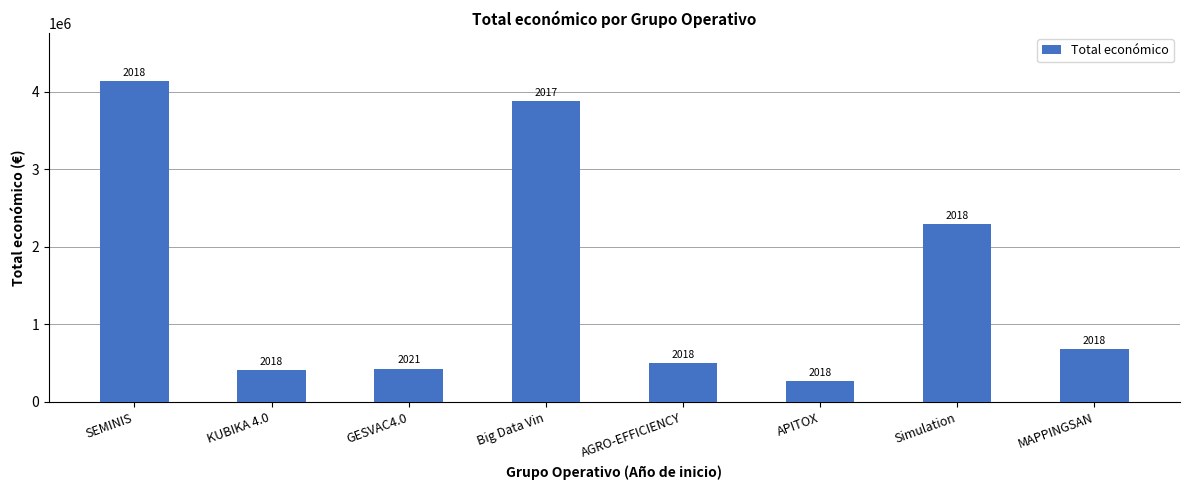

How many bars are there in total?

8